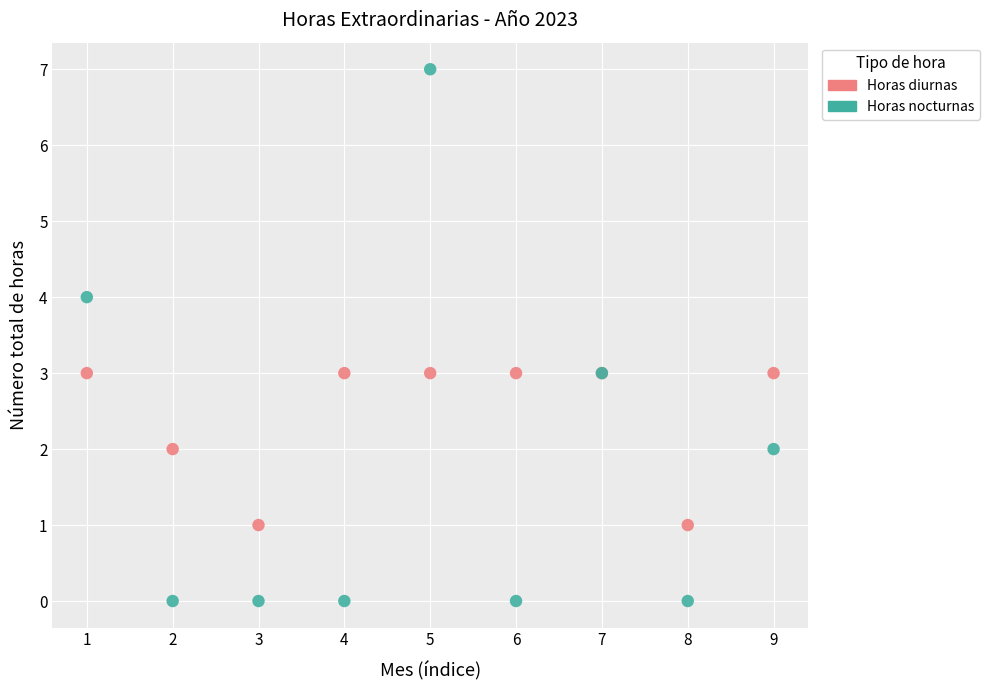

Which series contains the highest Y value?

Horas nocturnas